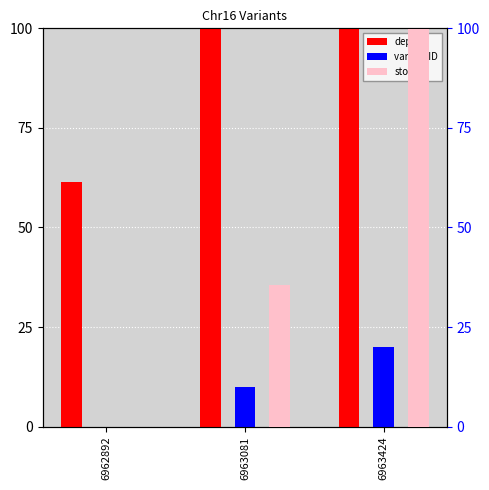

Rank the series at 6962892 from highest to lowest value.

depth, variant ID, stop